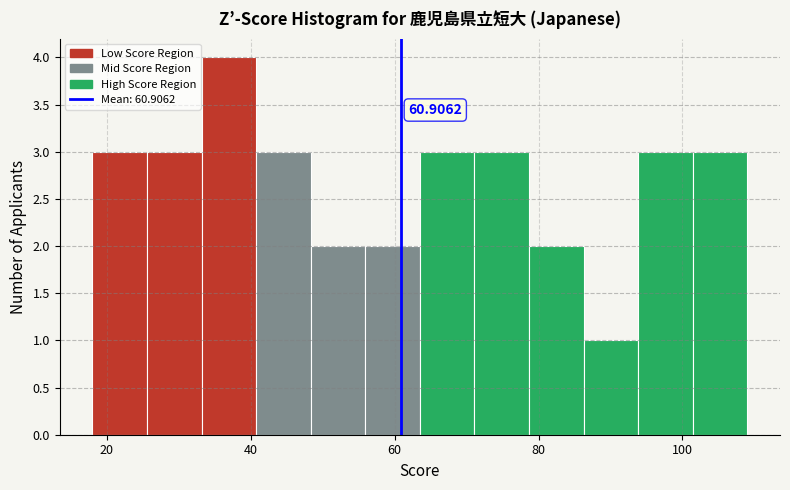

Around what value on the x-axis is the tallest bar? Give the approximate position of its centre, as read against the axis.

36